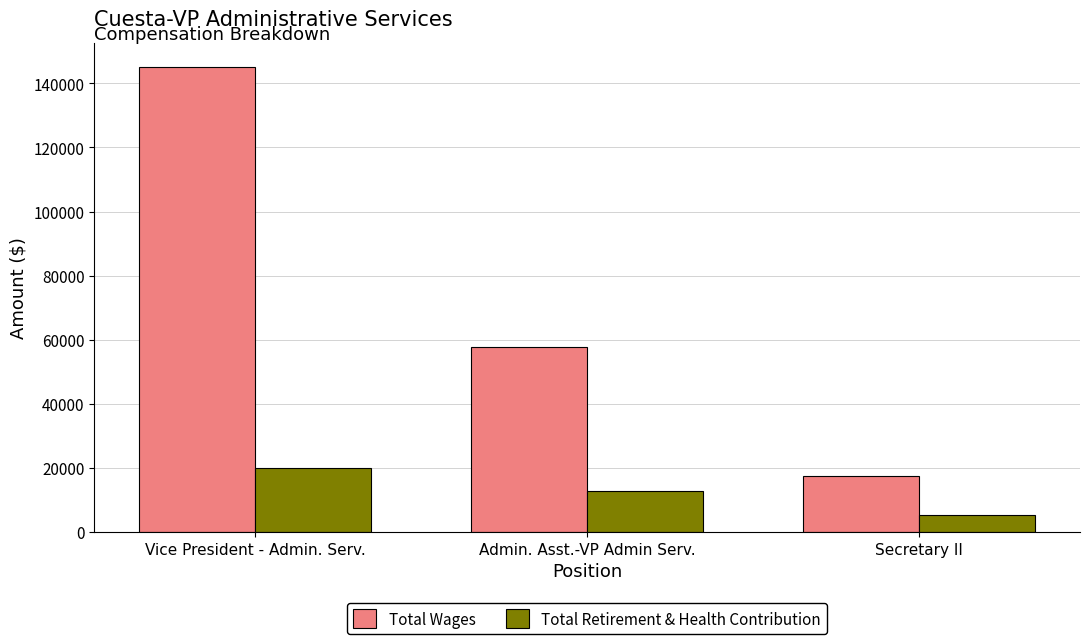

At how many categories does at least one series exceed 13365?

3